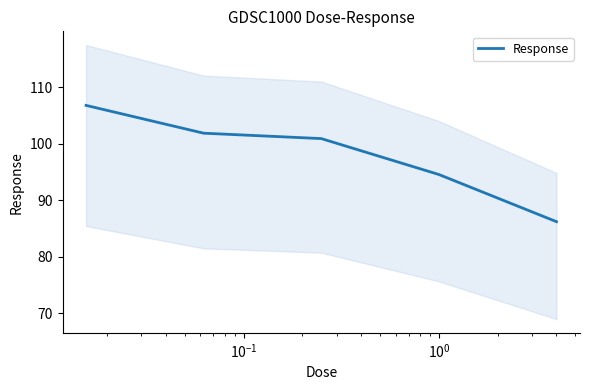

What is the minimum value for Response?

86.2